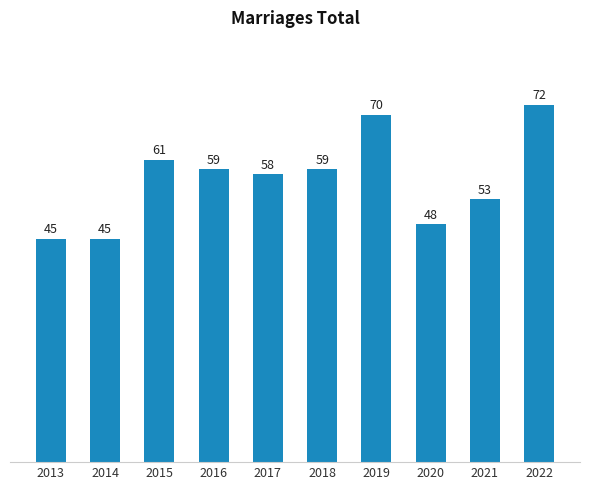

What is the difference between the values at 2022 and 2019?

2